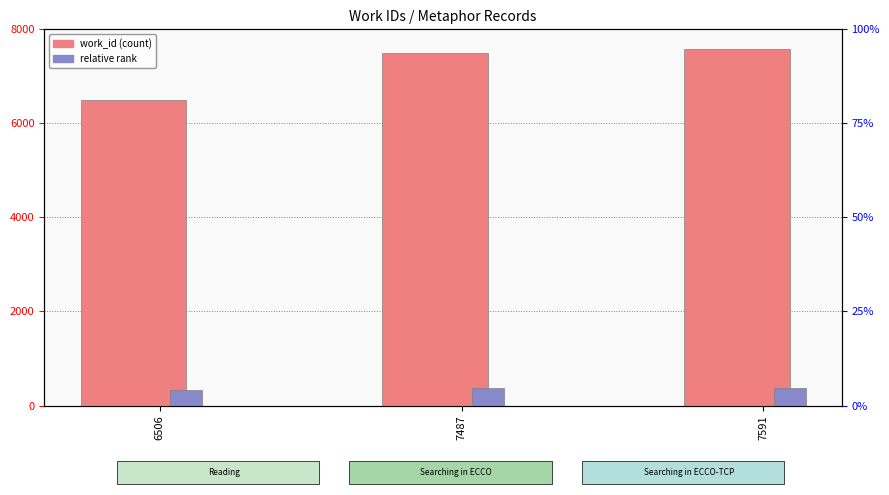

What is the sum of all relative rank values?

1079.2